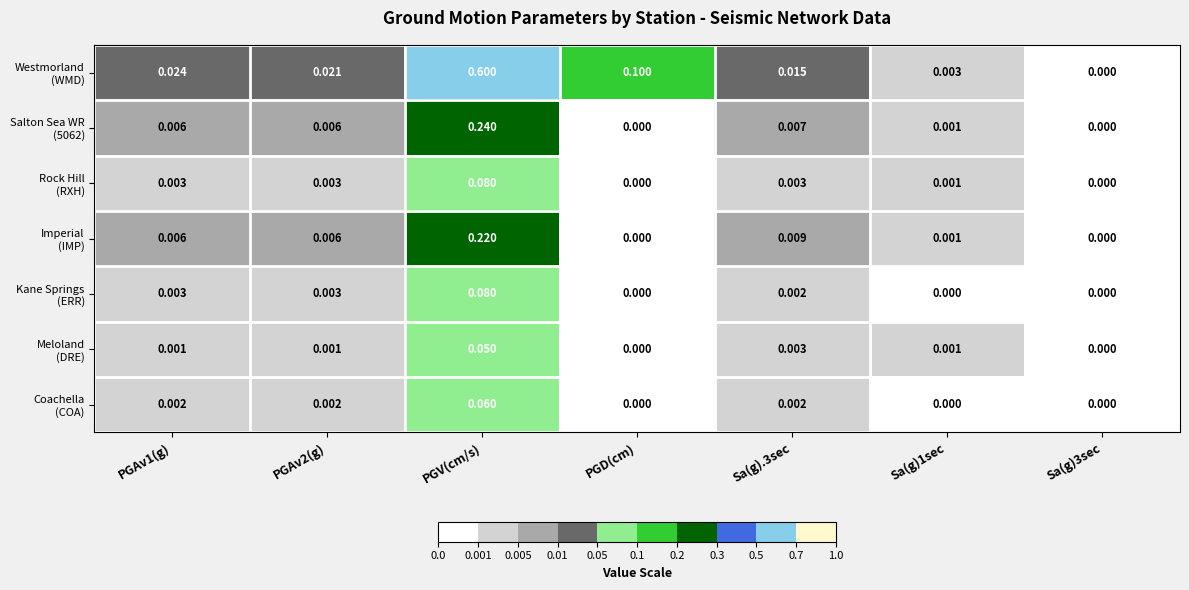

Which label corresponds to the largest value in the chart?

PGV(cm/s)